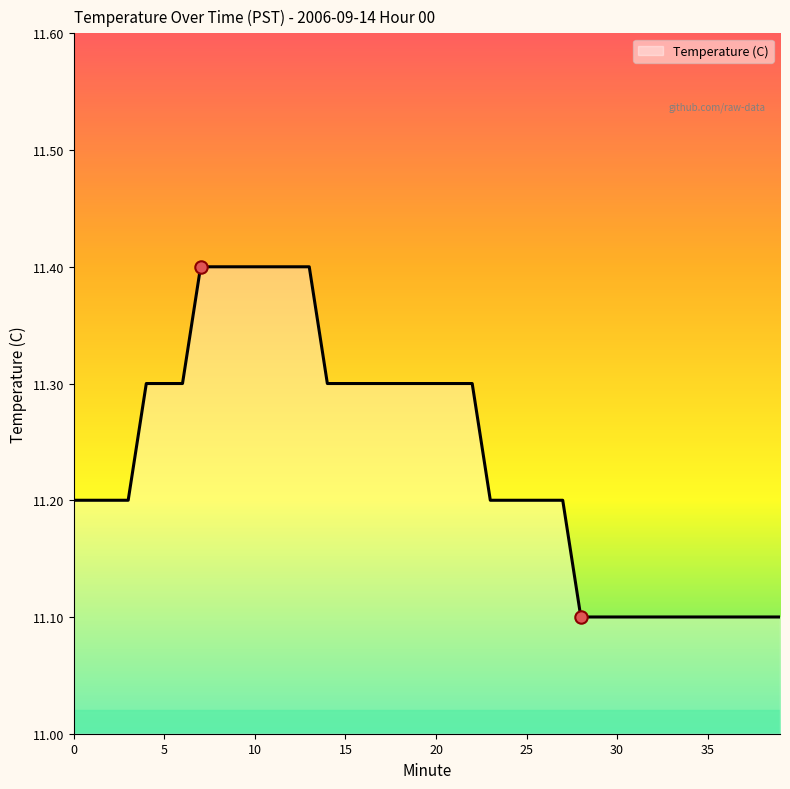

What is the difference between the maximum and minimum values?

0.3